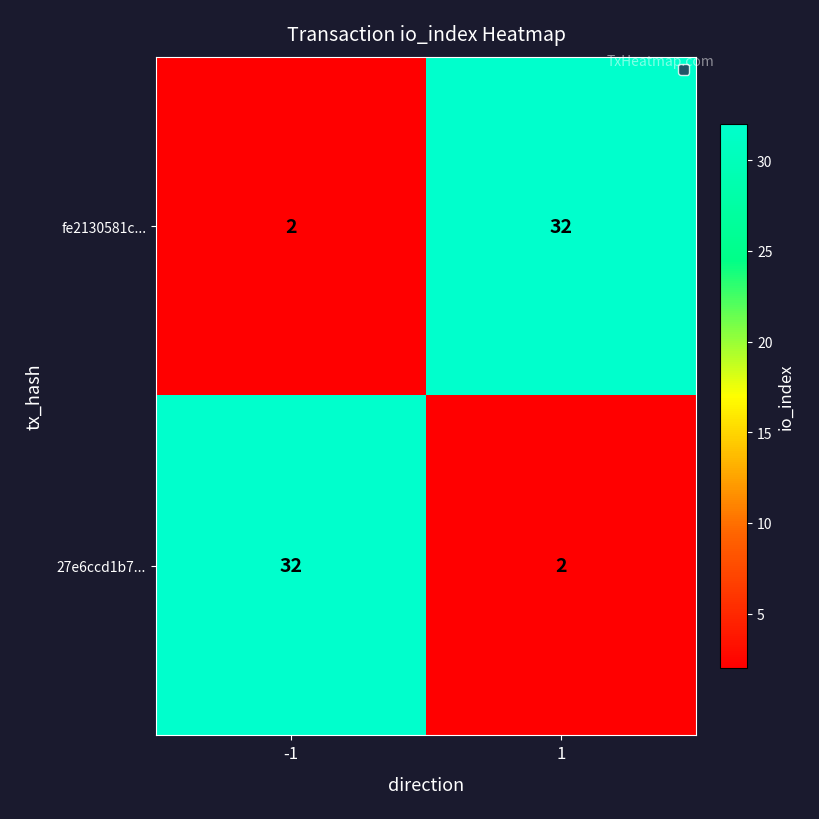

What is the highest value of the fe2130581c... series?

32